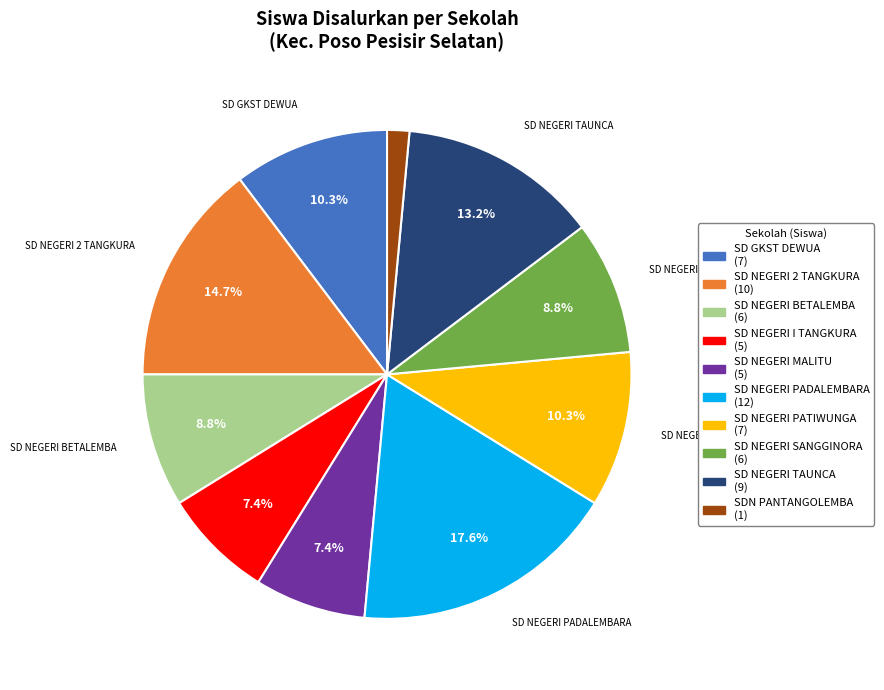

Is there a majority slice in this chart?

No